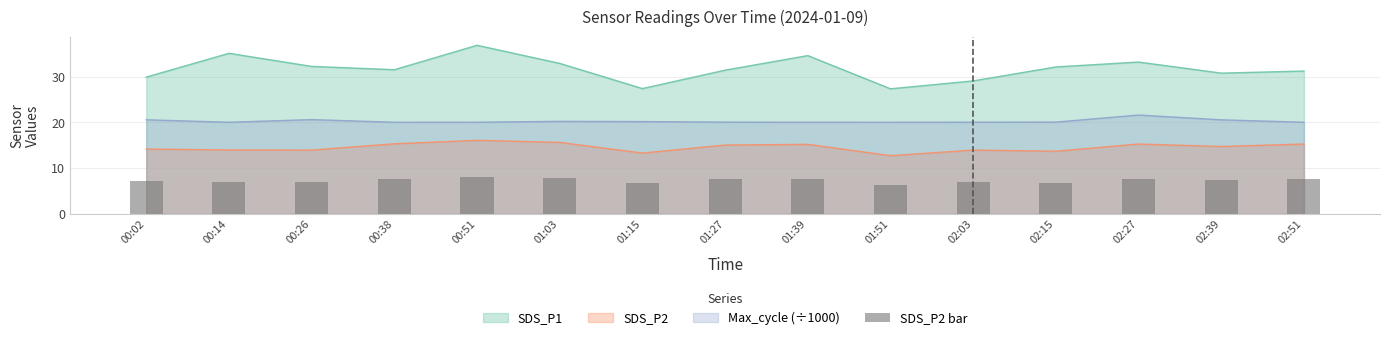

The Max_cycle (÷1000) series shows 20.0 at 00:38. True or false?

True